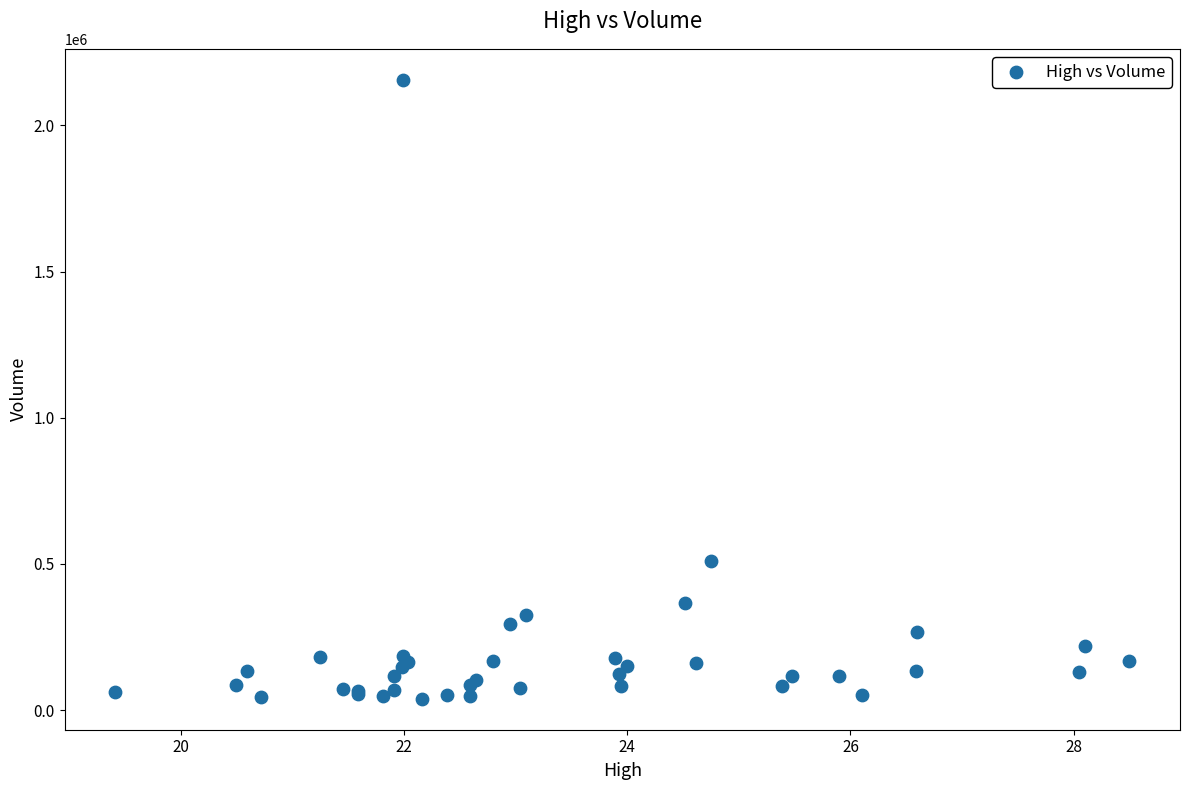

What Y value in the scatter plot is closest to 1097600?

509200